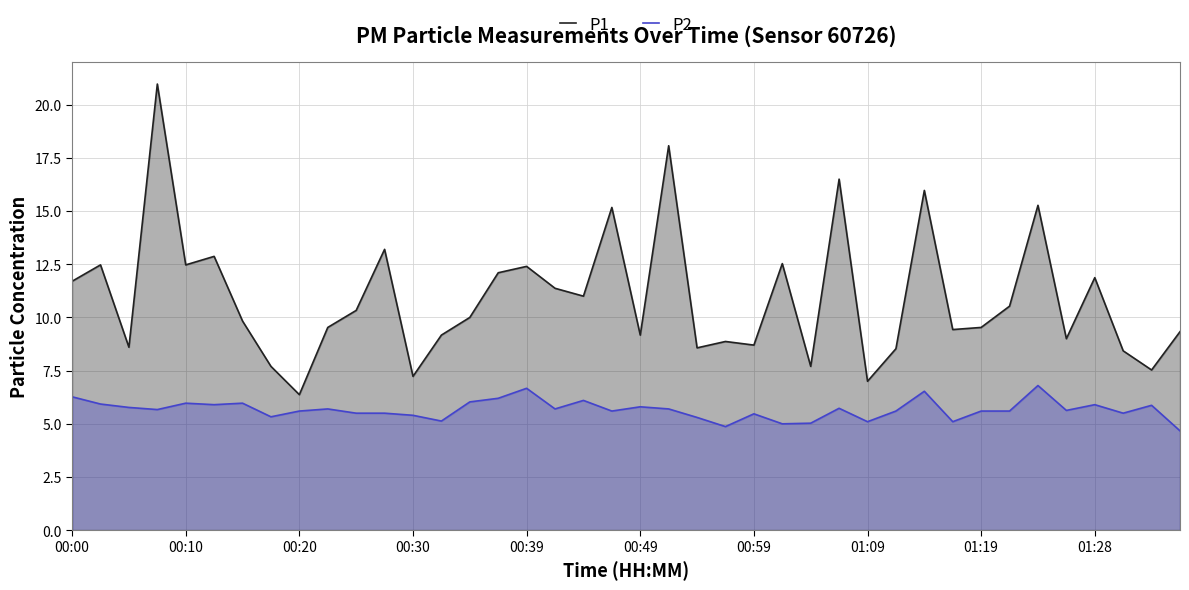

What is the greatest value displayed?

21.0